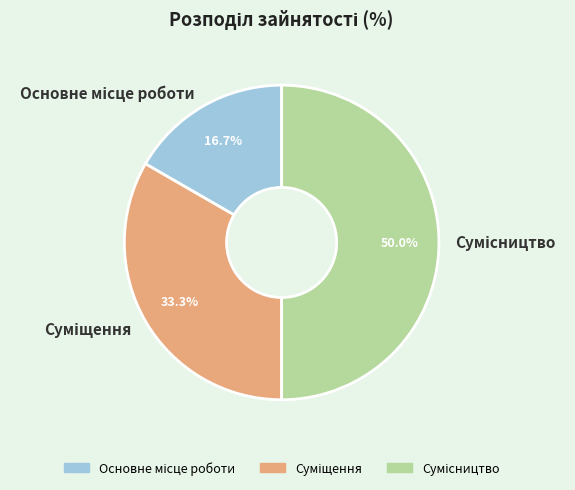

To the nearest percent, what is the combined percentage of Сумісництво and Суміщення?

83%